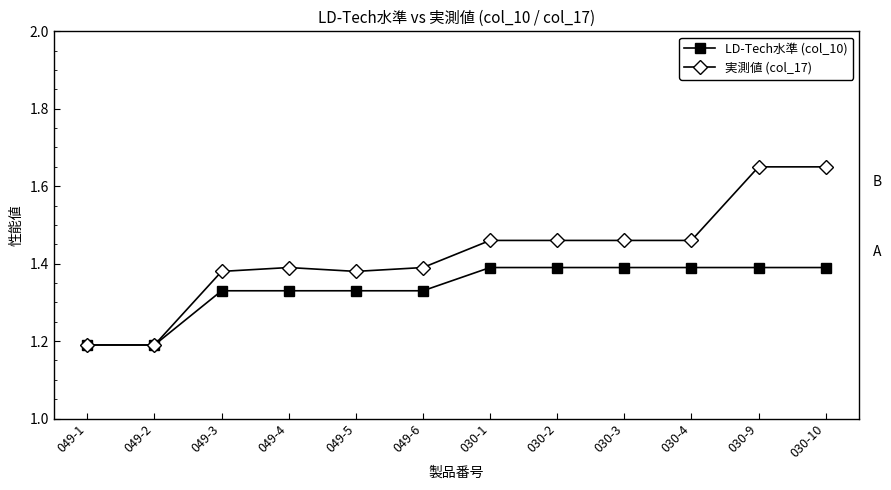

List the series in order of their peak value, highest first.

実測値 (col_17), LD-Tech水準 (col_10)